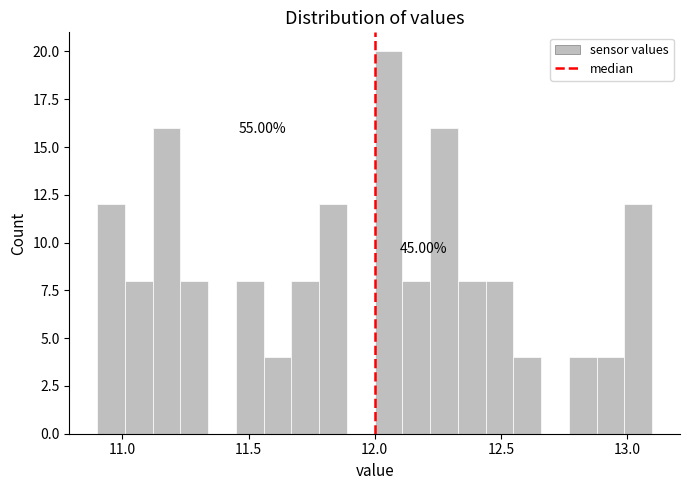

Around what value on the x-axis is the tallest bar? Give the approximate position of its centre, as read against the axis.

12.05